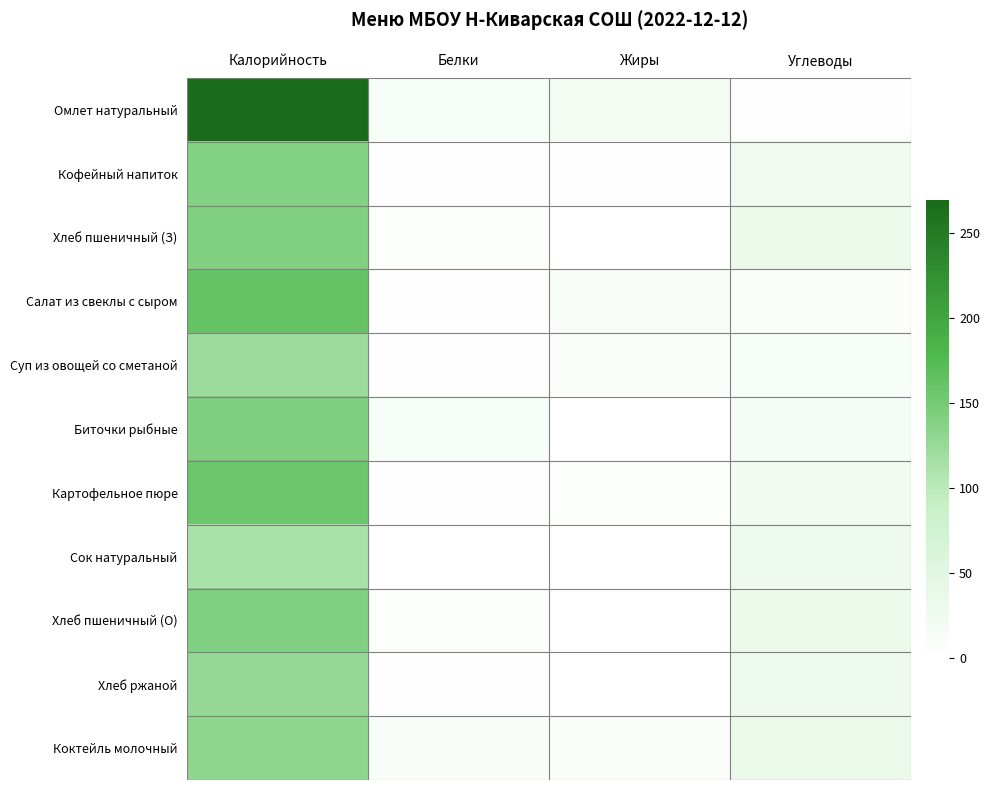

Reading left to right, list all the values displayed in this chart.

Омлет натуральный: Калорийность=269.3	Белки=11.6	Жиры=19.1	Углеводы=3.0
Кофейный напиток: Калорийность=139.0	Белки=3.6	Жиры=3.6	Углеводы=25.1
Хлеб пшеничный (З): Калорийность=141.6	Белки=4.6	Жиры=0.5	Углеводы=29.7
Салат из свеклы с сыром: Калорийность=161.0	Белки=3.6	Жиры=13.0	Углеводы=7.6
Суп из овощей со сметаной: Калорийность=122.9	Белки=2.1	Жиры=7.4	Углеводы=11.6
Биточки рыбные: Калорийность=142.7	Белки=12.6	Жиры=0.8	Углеводы=15.5
Картофельное пюре: Калорийность=156.0	Белки=3.2	Жиры=5.6	Углеводы=22.1
Сок натуральный: Калорийность=112.0	Белки=1.0	Жиры=0.0	Углеводы=27.4
Хлеб пшеничный (О): Калорийность=141.6	Белки=4.6	Жиры=0.5	Углеводы=29.7
Хлеб ржаной: Калорийность=127.1	Белки=4.0	Жиры=0.7	Углеводы=26.3
Коктейль молочный: Калорийность=132.0	Белки=10.0	Жиры=6.4	Углеводы=32.6